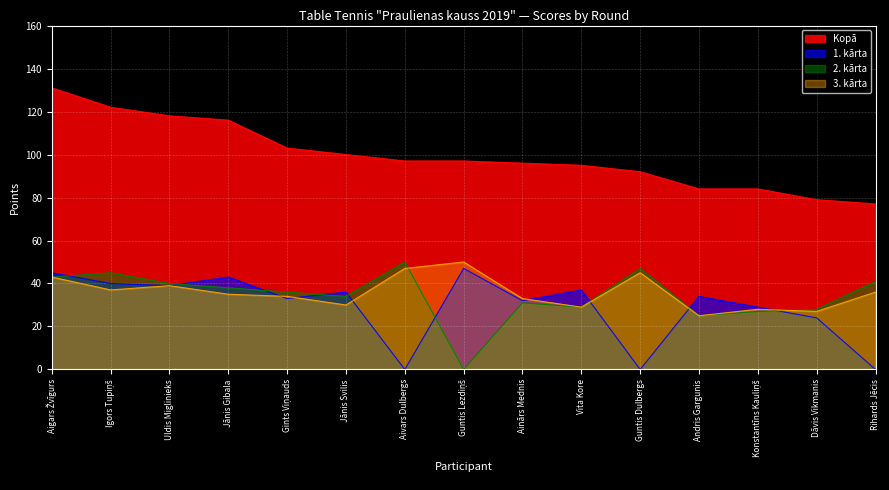

Rank the categories by Kopā value from lowest to highest.

Rihards Jēcis, Dāvis Vikmanis, Andris Gargunis, Konstantīns Kauliņš, Guntis Dulbergs, Vita Kore, Ainārs Mednis, Aivars Dulbergs, Guntis Lezdiņš, Jānis Svilis, Gints Viņauds, Jānis Gibala, Uldis Miglinieks, Igors Tupiņš, Aigars Žvīgurs